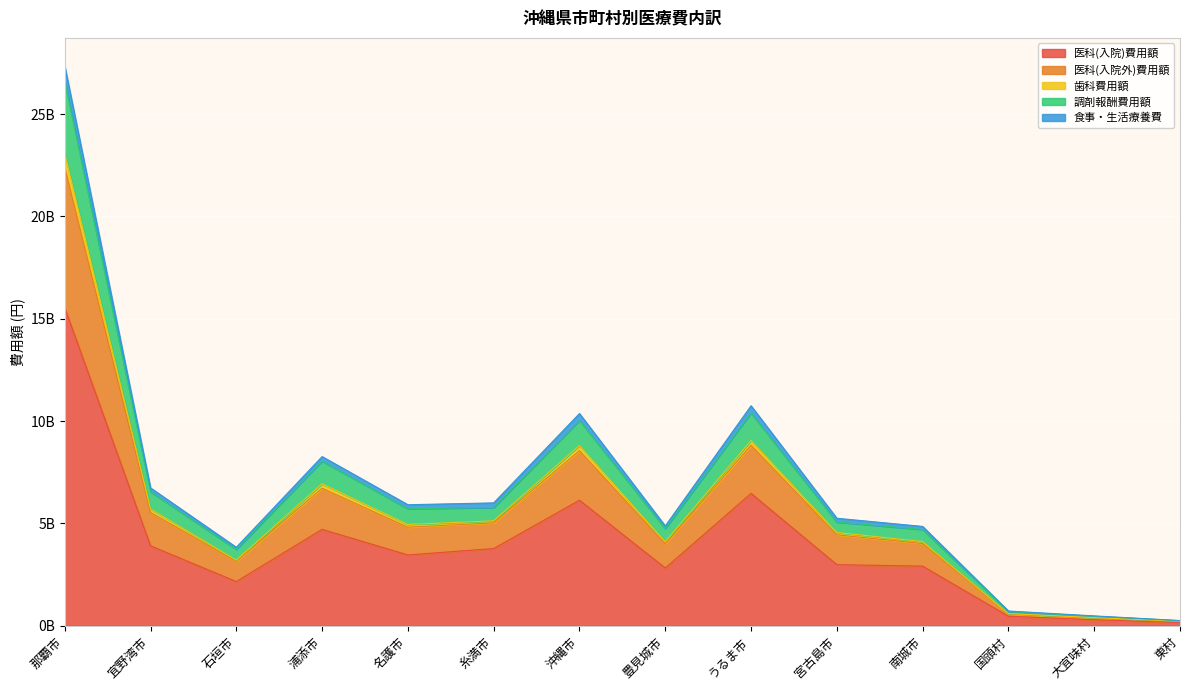

True or false: 医科(入院外)費用額 and 医科(入院)費用額 cross at least once.

False